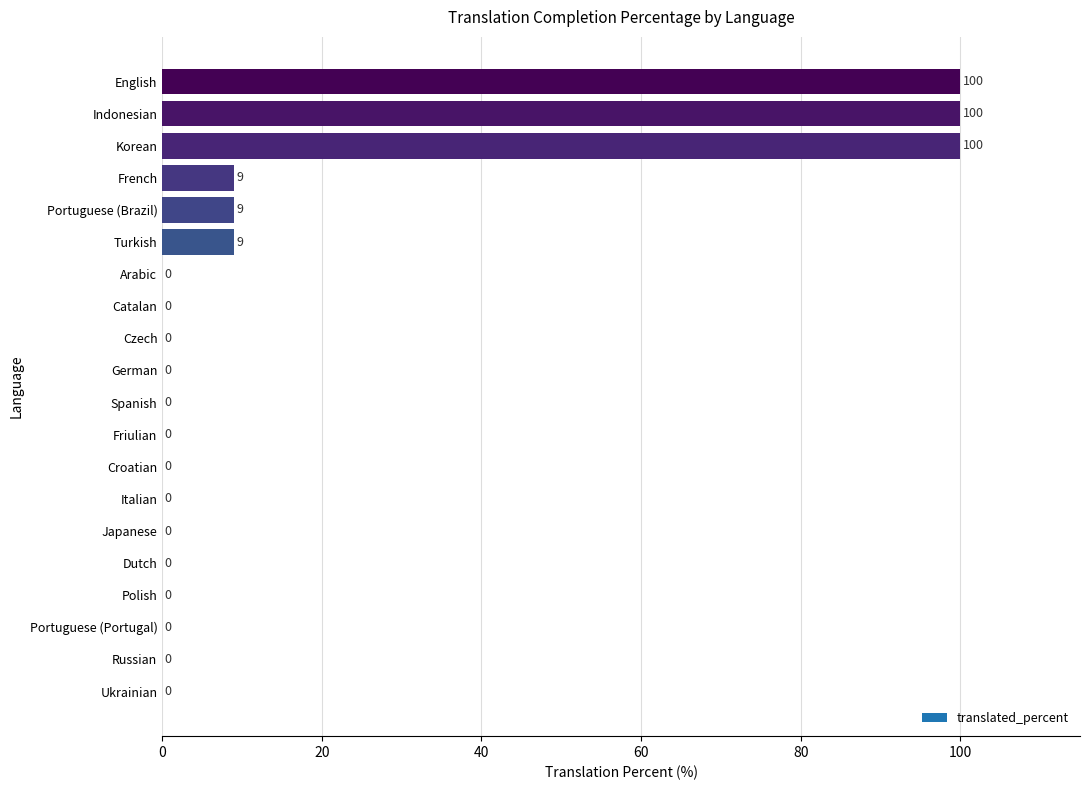

Are the bars horizontal?

Yes